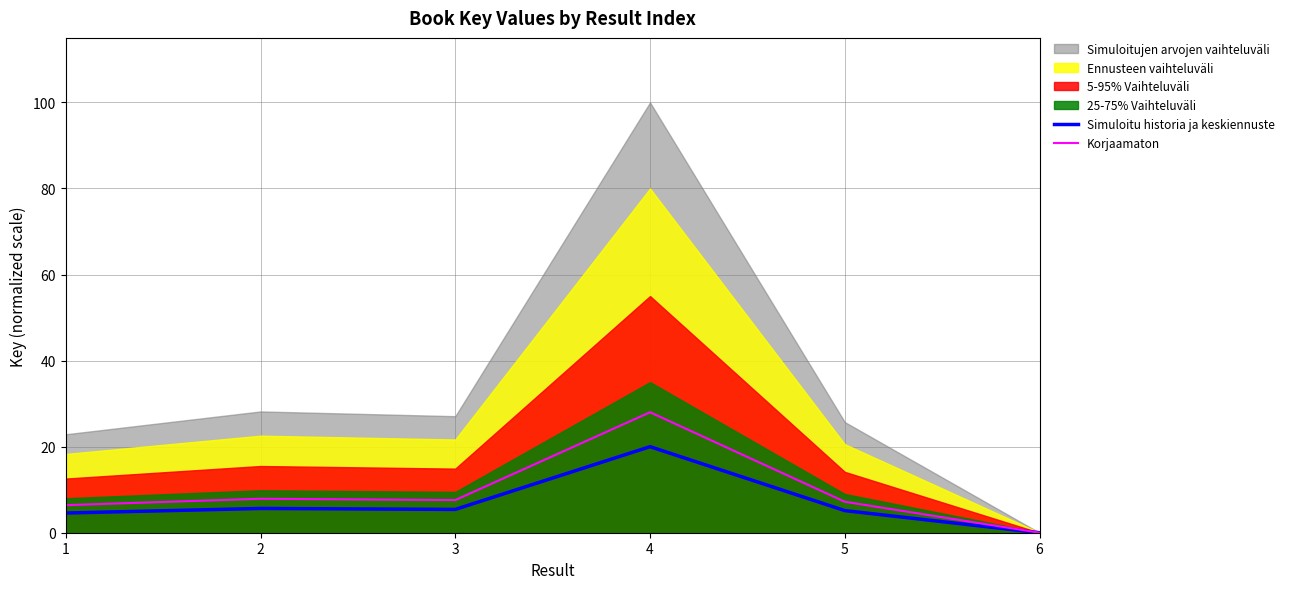

How many lines are shown in the chart?

2